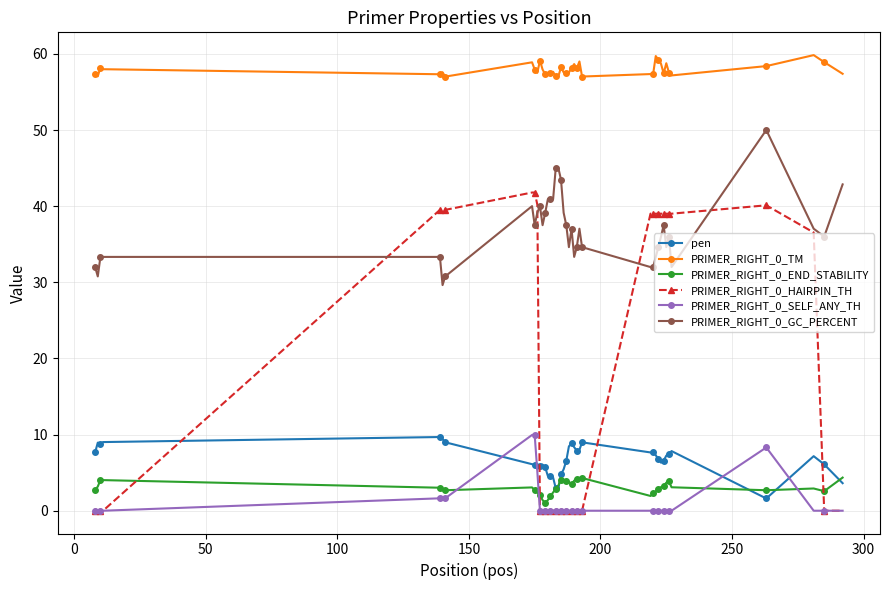

Which series has the widest spread of values?

PRIMER_RIGHT_0_HAIRPIN_TH